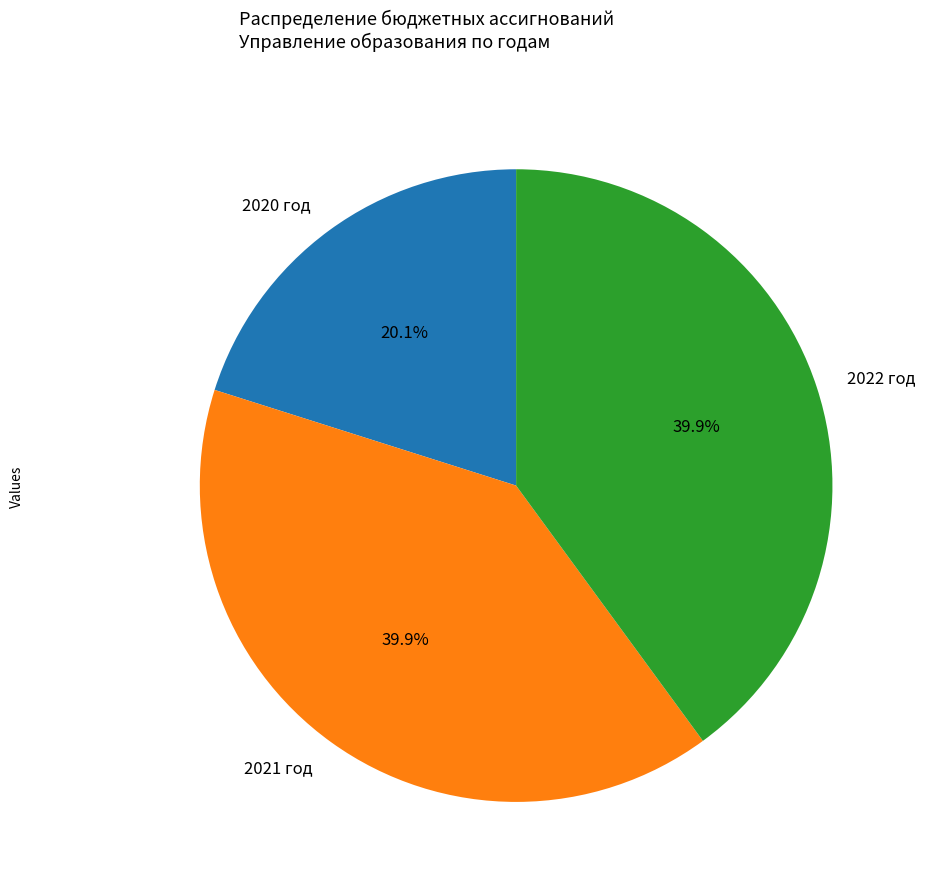

Approximately how many times larger is the value at 2022 год compared to 2021 год?

1.0